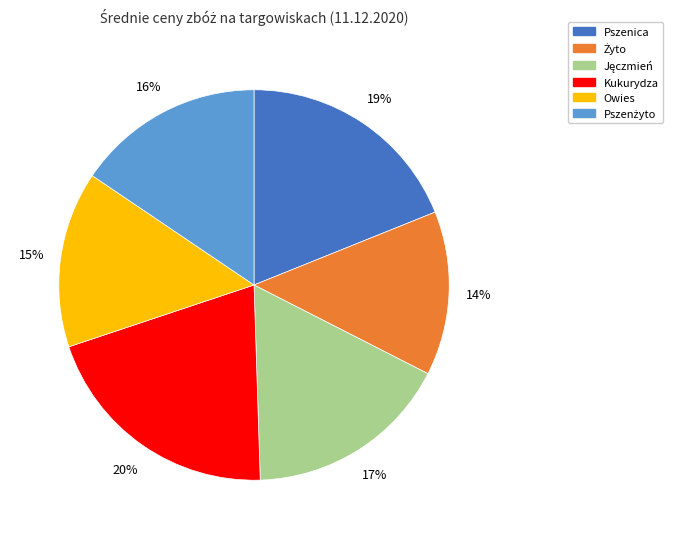

Does Pszenica represent more than half of the total?

No